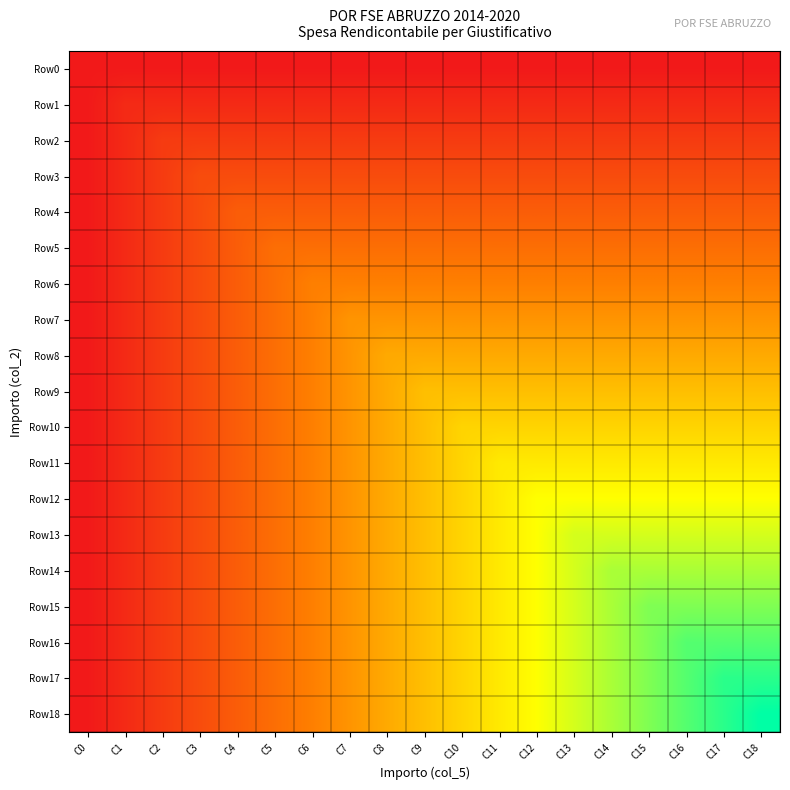

Reading right to left, what are all the values shown in this chart?

Row0: C18=0.0	C17=0.0	C16=0.0	C15=0.0	C14=0.0	C13=0.0	C12=0.0	C11=0.0	C10=0.0	C9=0.0	C8=0.0	C7=0.0	C6=0.0	C5=0.0	C4=0.0	C3=0.0	C2=0.0	C1=0.0	C0=0.0
Row1: C18=0.1	C17=0.1	C16=0.1	C15=0.1	C14=0.1	C13=0.1	C12=0.1	C11=0.1	C10=0.1	C9=0.1	C8=0.1	C7=0.1	C6=0.1	C5=0.1	C4=0.1	C3=0.1	C2=0.1	C1=0.1	C0=0.0
Row2: C18=0.1	C17=0.1	C16=0.1	C15=0.1	C14=0.1	C13=0.1	C12=0.1	C11=0.1	C10=0.1	C9=0.1	C8=0.1	C7=0.1	C6=0.1	C5=0.1	C4=0.1	C3=0.1	C2=0.1	C1=0.1	C0=0.0
Row3: C18=0.2	C17=0.2	C16=0.2	C15=0.2	C14=0.2	C13=0.2	C12=0.2	C11=0.2	C10=0.2	C9=0.2	C8=0.2	C7=0.2	C6=0.2	C5=0.2	C4=0.2	C3=0.2	C2=0.1	C1=0.1	C0=0.0
Row4: C18=0.2	C17=0.2	C16=0.2	C15=0.2	C14=0.2	C13=0.2	C12=0.2	C11=0.2	C10=0.2	C9=0.2	C8=0.2	C7=0.2	C6=0.2	C5=0.2	C4=0.2	C3=0.2	C2=0.1	C1=0.1	C0=0.0
Row5: C18=0.3	C17=0.3	C16=0.3	C15=0.3	C14=0.3	C13=0.3	C12=0.3	C11=0.3	C10=0.3	C9=0.3	C8=0.3	C7=0.3	C6=0.3	C5=0.3	C4=0.2	C3=0.2	C2=0.1	C1=0.1	C0=0.0
Row6: C18=0.3	C17=0.3	C16=0.3	C15=0.3	C14=0.3	C13=0.3	C12=0.3	C11=0.3	C10=0.3	C9=0.3	C8=0.3	C7=0.3	C6=0.3	C5=0.3	C4=0.2	C3=0.2	C2=0.1	C1=0.1	C0=0.0
Row7: C18=0.4	C17=0.4	C16=0.4	C15=0.4	C14=0.4	C13=0.4	C12=0.4	C11=0.4	C10=0.4	C9=0.4	C8=0.4	C7=0.4	C6=0.3	C5=0.3	C4=0.2	C3=0.2	C2=0.1	C1=0.1	C0=0.0
Row8: C18=0.4	C17=0.4	C16=0.4	C15=0.4	C14=0.4	C13=0.4	C12=0.4	C11=0.4	C10=0.4	C9=0.4	C8=0.4	C7=0.4	C6=0.3	C5=0.3	C4=0.2	C3=0.2	C2=0.1	C1=0.1	C0=0.0
Row9: C18=0.5	C17=0.5	C16=0.5	C15=0.5	C14=0.5	C13=0.5	C12=0.5	C11=0.5	C10=0.5	C9=0.5	C8=0.4	C7=0.4	C6=0.3	C5=0.3	C4=0.2	C3=0.2	C2=0.1	C1=0.1	C0=0.0
Row10: C18=0.6	C17=0.6	C16=0.6	C15=0.6	C14=0.6	C13=0.6	C12=0.6	C11=0.6	C10=0.6	C9=0.5	C8=0.4	C7=0.4	C6=0.3	C5=0.3	C4=0.2	C3=0.2	C2=0.1	C1=0.1	C0=0.0
Row11: C18=0.6	C17=0.6	C16=0.6	C15=0.6	C14=0.6	C13=0.6	C12=0.6	C11=0.6	C10=0.6	C9=0.5	C8=0.4	C7=0.4	C6=0.3	C5=0.3	C4=0.2	C3=0.2	C2=0.1	C1=0.1	C0=0.0
Row12: C18=0.7	C17=0.7	C16=0.7	C15=0.7	C14=0.7	C13=0.7	C12=0.7	C11=0.6	C10=0.6	C9=0.5	C8=0.4	C7=0.4	C6=0.3	C5=0.3	C4=0.2	C3=0.2	C2=0.1	C1=0.1	C0=0.0
Row13: C18=0.7	C17=0.7	C16=0.7	C15=0.7	C14=0.7	C13=0.7	C12=0.7	C11=0.6	C10=0.6	C9=0.5	C8=0.4	C7=0.4	C6=0.3	C5=0.3	C4=0.2	C3=0.2	C2=0.1	C1=0.1	C0=0.0
Row14: C18=0.8	C17=0.8	C16=0.8	C15=0.8	C14=0.8	C13=0.7	C12=0.7	C11=0.6	C10=0.6	C9=0.5	C8=0.4	C7=0.4	C6=0.3	C5=0.3	C4=0.2	C3=0.2	C2=0.1	C1=0.1	C0=0.0
Row15: C18=0.8	C17=0.8	C16=0.8	C15=0.8	C14=0.8	C13=0.7	C12=0.7	C11=0.6	C10=0.6	C9=0.5	C8=0.4	C7=0.4	C6=0.3	C5=0.3	C4=0.2	C3=0.2	C2=0.1	C1=0.1	C0=0.0
Row16: C18=0.9	C17=0.9	C16=0.9	C15=0.8	C14=0.8	C13=0.7	C12=0.7	C11=0.6	C10=0.6	C9=0.5	C8=0.4	C7=0.4	C6=0.3	C5=0.3	C4=0.2	C3=0.2	C2=0.1	C1=0.1	C0=0.0
Row17: C18=0.9	C17=0.9	C16=0.9	C15=0.8	C14=0.8	C13=0.7	C12=0.7	C11=0.6	C10=0.6	C9=0.5	C8=0.4	C7=0.4	C6=0.3	C5=0.3	C4=0.2	C3=0.2	C2=0.1	C1=0.1	C0=0.0
Row18: C18=1.0	C17=0.9	C16=0.9	C15=0.8	C14=0.8	C13=0.7	C12=0.7	C11=0.6	C10=0.6	C9=0.5	C8=0.4	C7=0.4	C6=0.3	C5=0.3	C4=0.2	C3=0.2	C2=0.1	C1=0.1	C0=0.0